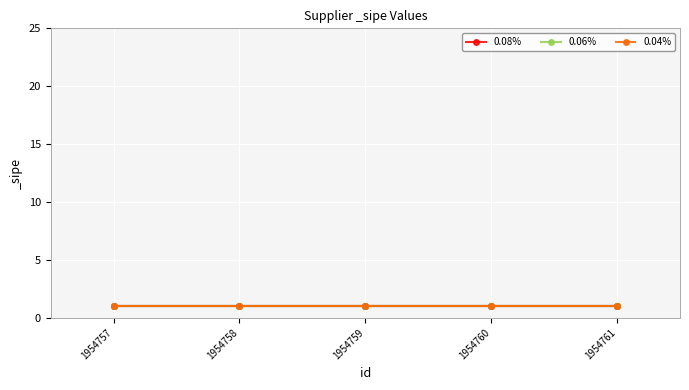

Is it true that 0.06% equals 1.0 at 1954760?

True